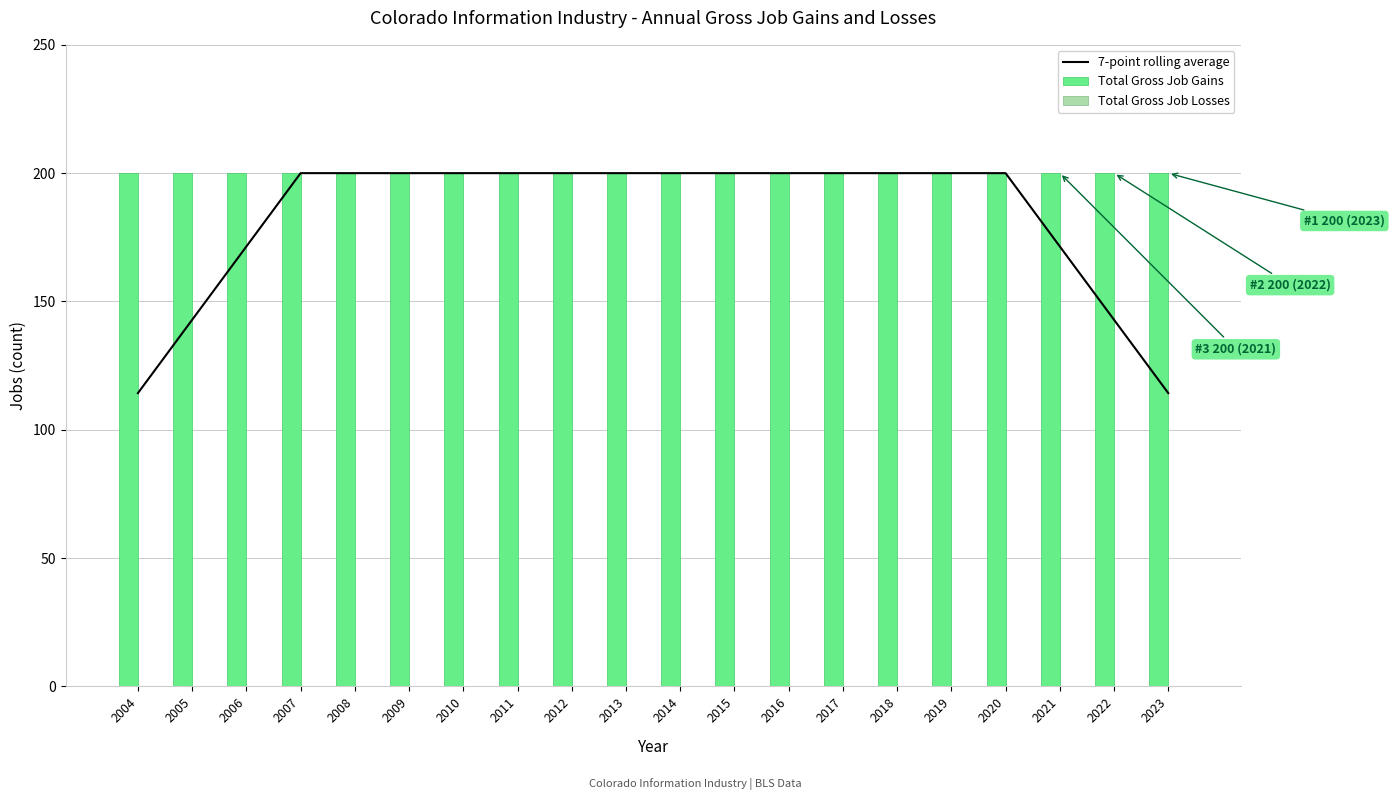

The Total Gross Job Gains series shows 200.0 at 2020. True or false?

True